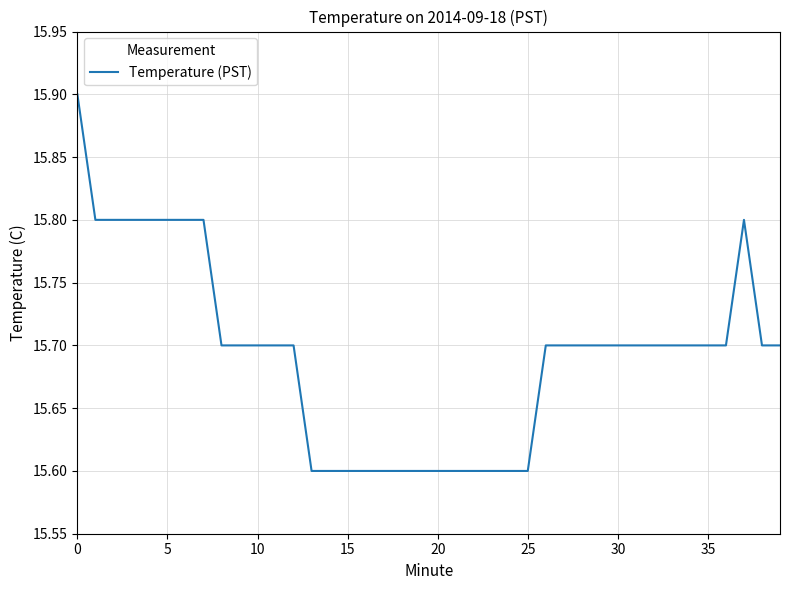

What is the maximum value shown in the chart?

15.9